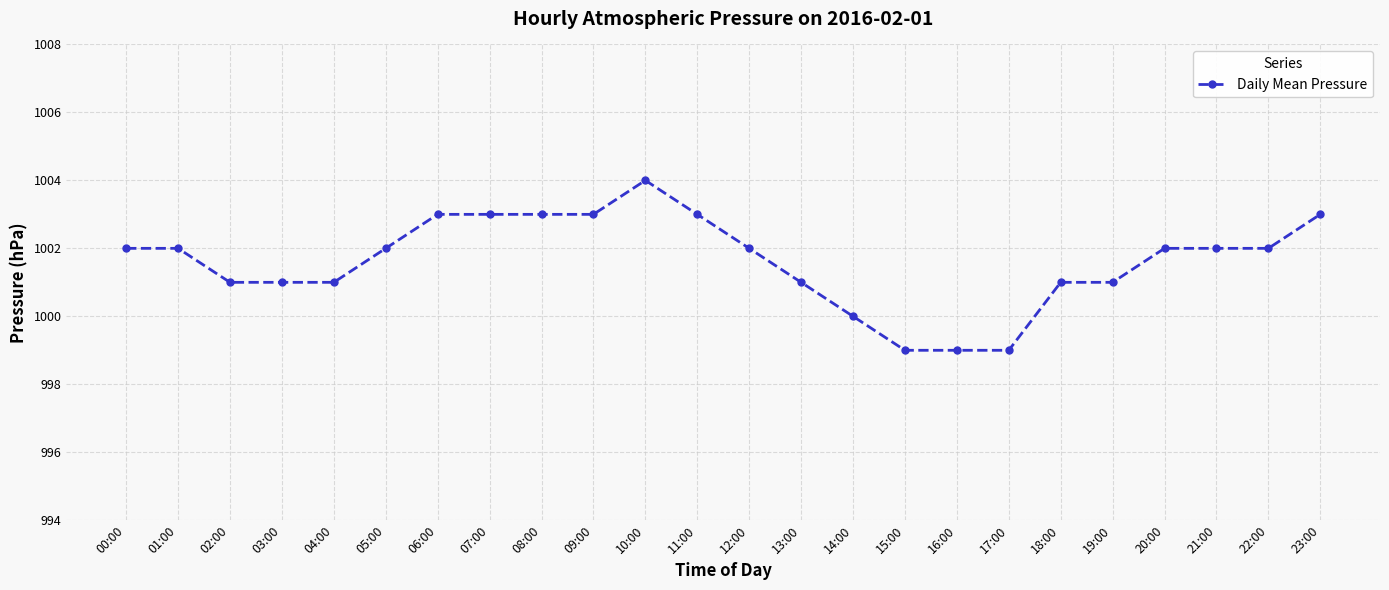

At which category does the chart reach its peak across all series?

10:00